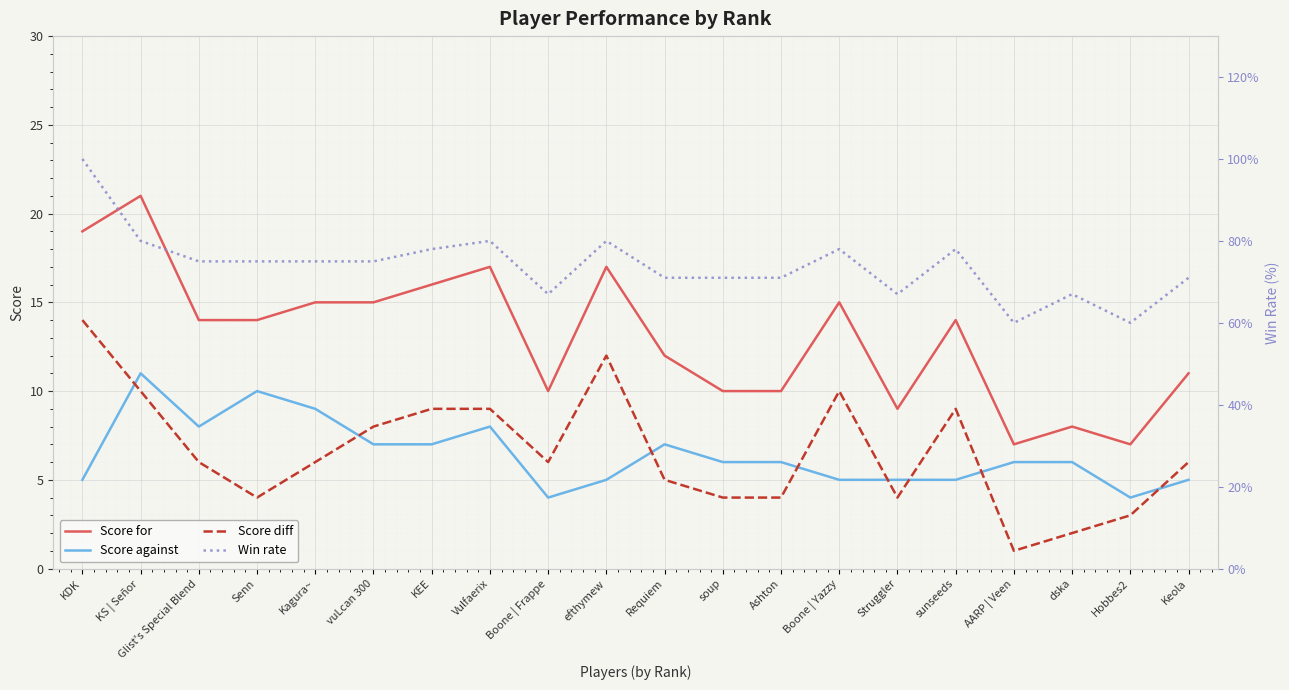

True or false: Score against and Win rate intersect in this chart.

False